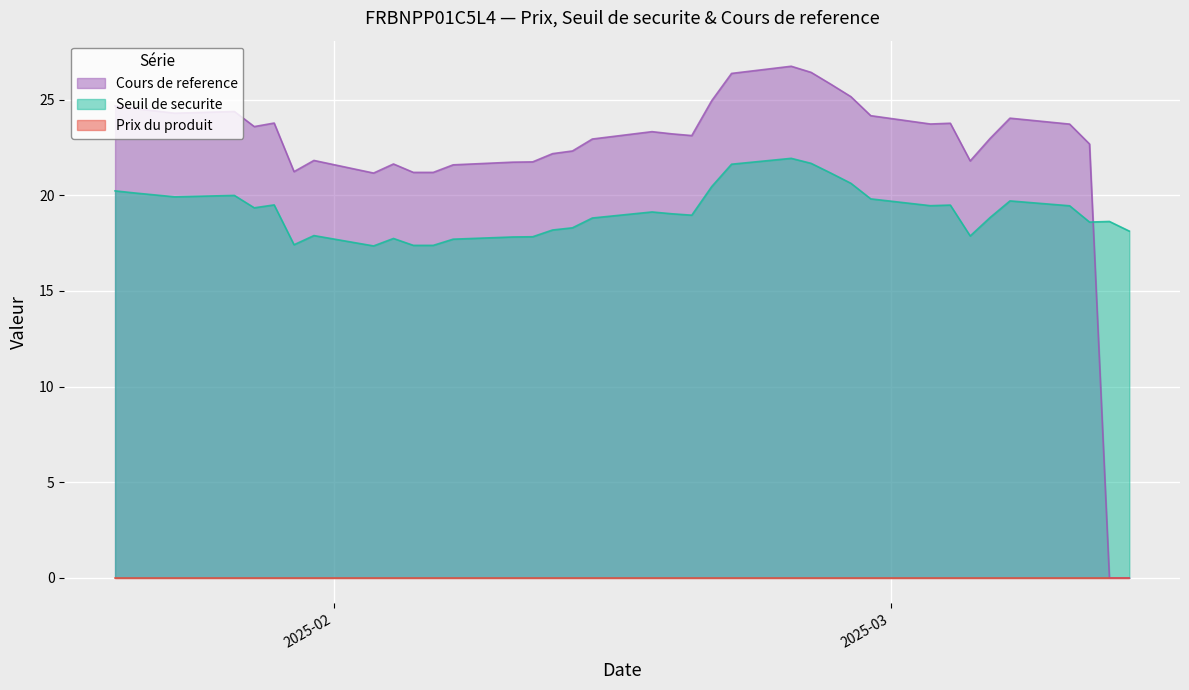

True or false: Prix du produit has a value of 0.0 at 2025-01-30.

True